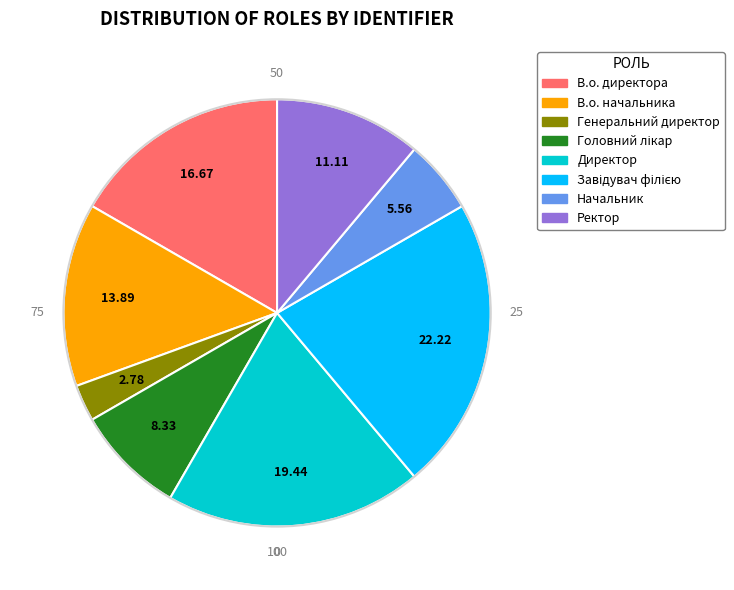

Does any single category account for the majority?

No